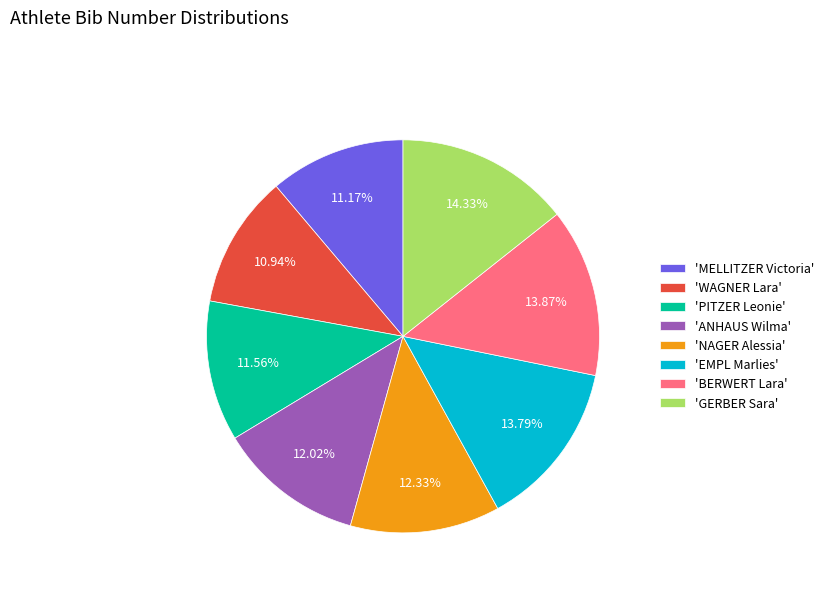

Is there a majority slice in this chart?

No